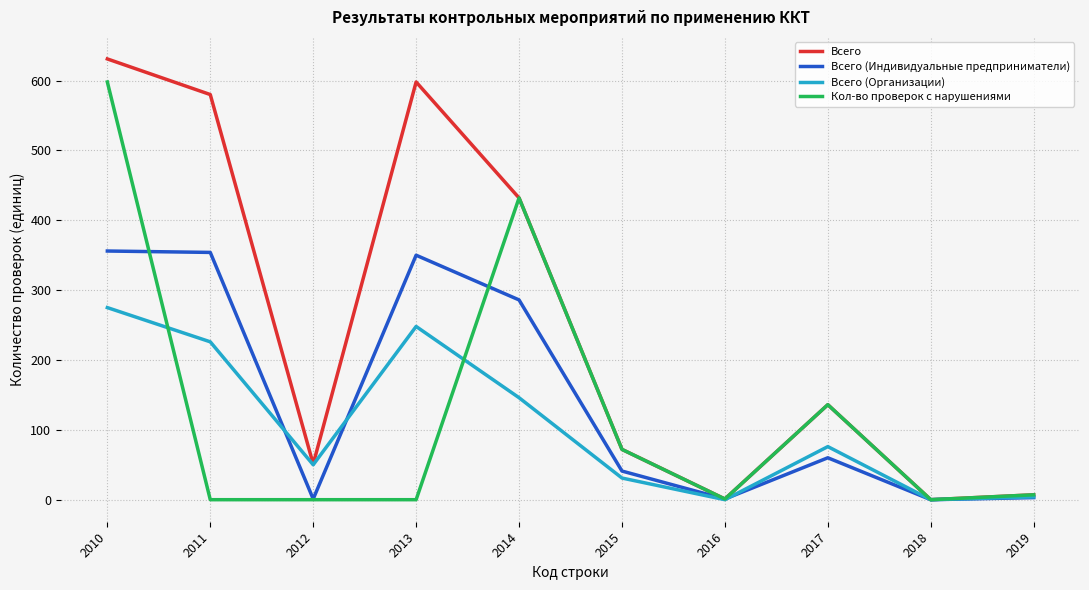

What is the difference between the highest and lowest values at 2014?

286